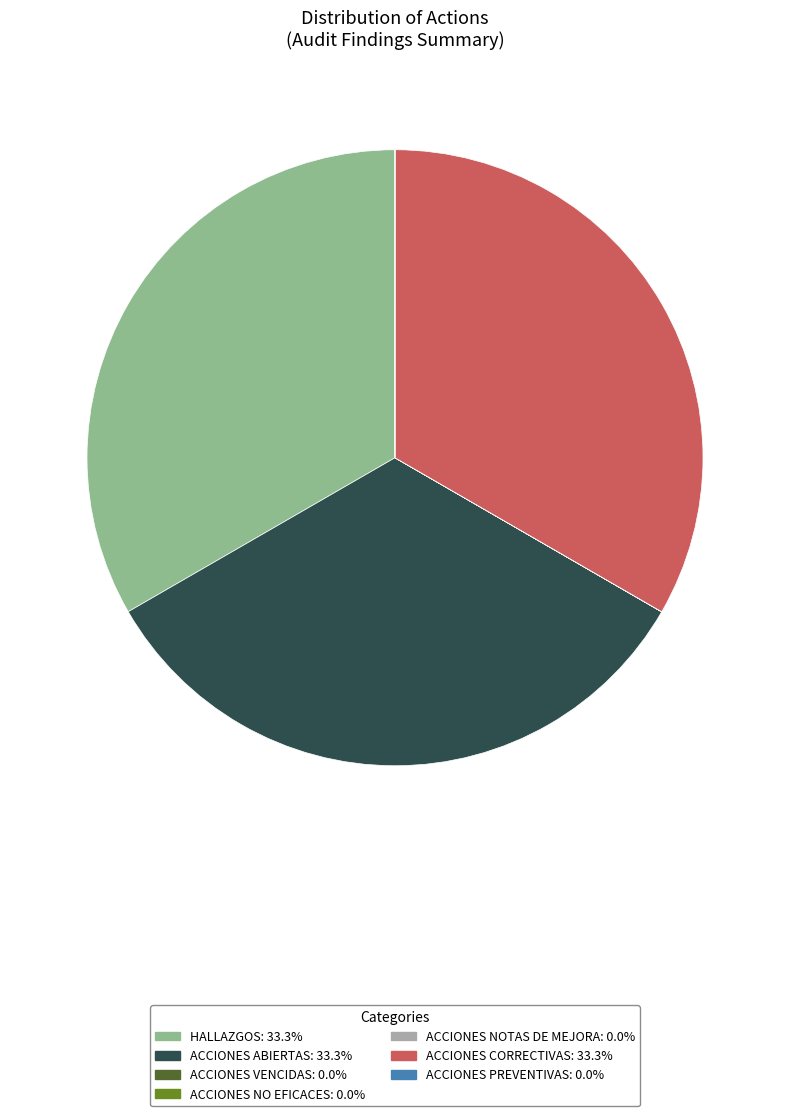

Is HALLAZGOS the majority of the pie?

No